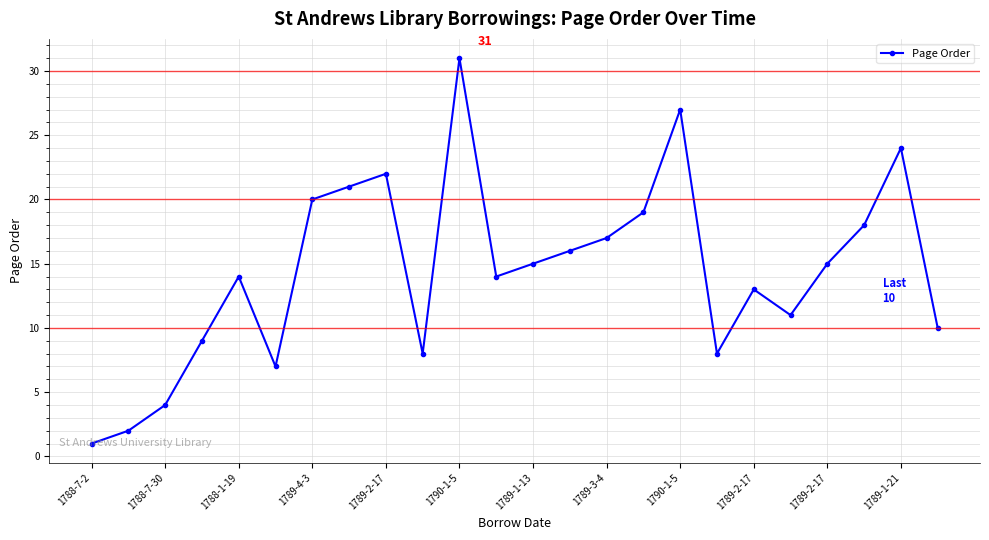

What is the difference between the maximum and minimum values?

30